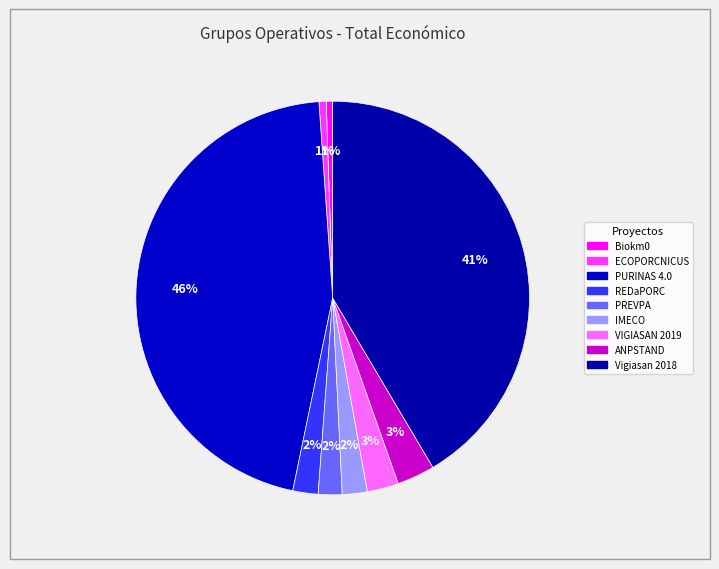

Is there a majority slice in this chart?

No